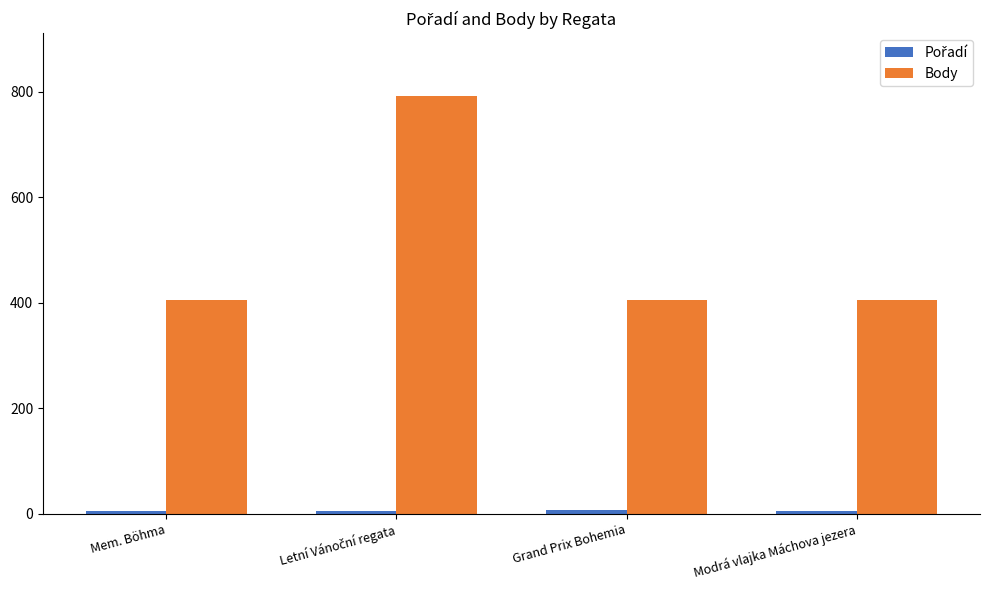

How many values in the Body series exceed 404?

1